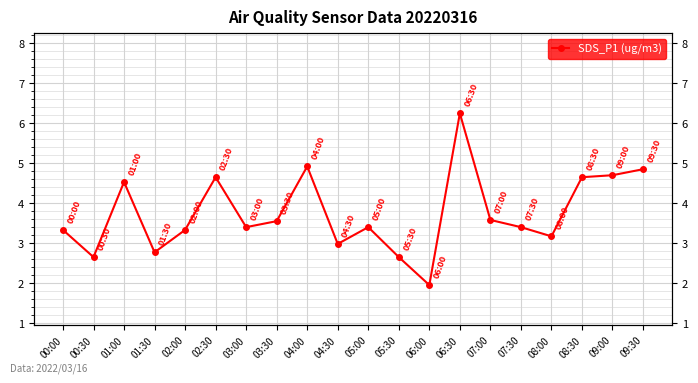

What is the average value?

3.7